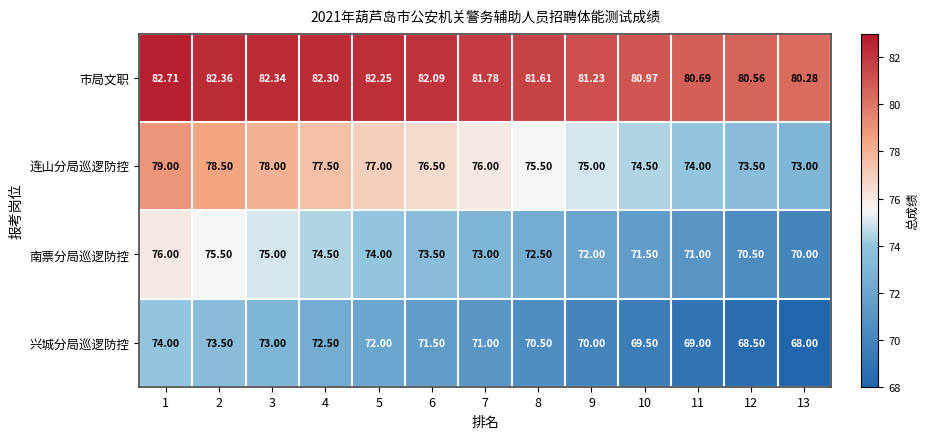

What is the maximum value shown in the chart?

82.7